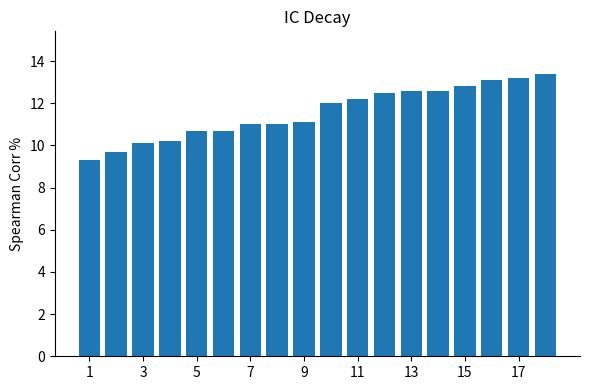

What is the smallest value displayed?

9.3